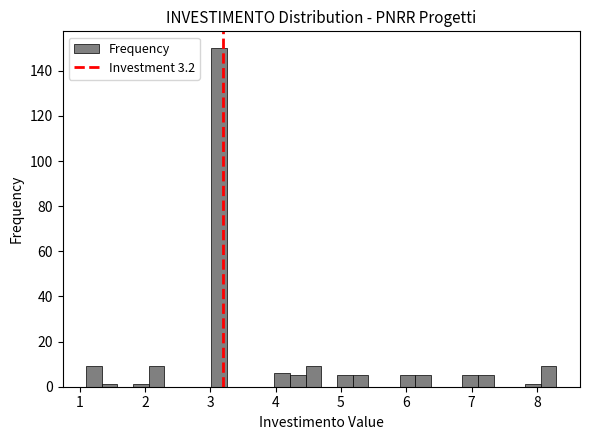

Around what value on the x-axis is the tallest bar? Give the approximate position of its centre, as read against the axis.

3.1